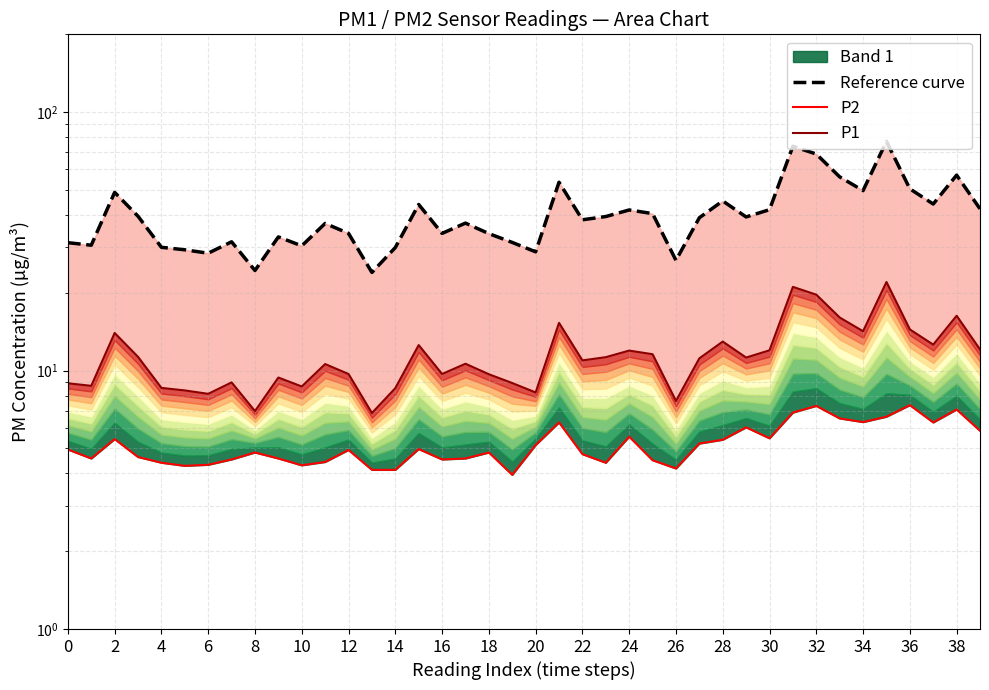

What is the maximum value shown in the chart?

77.1